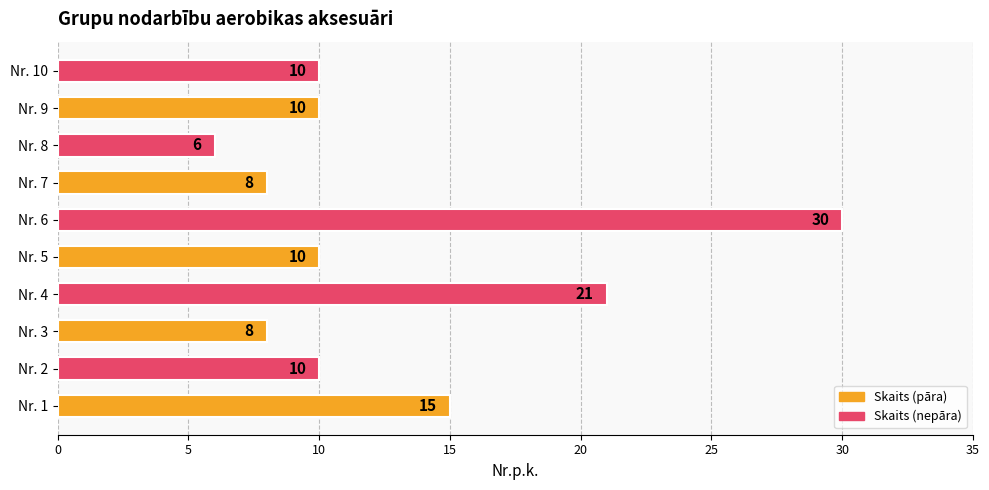

At which label is the value closest to 18?

Nr. 1